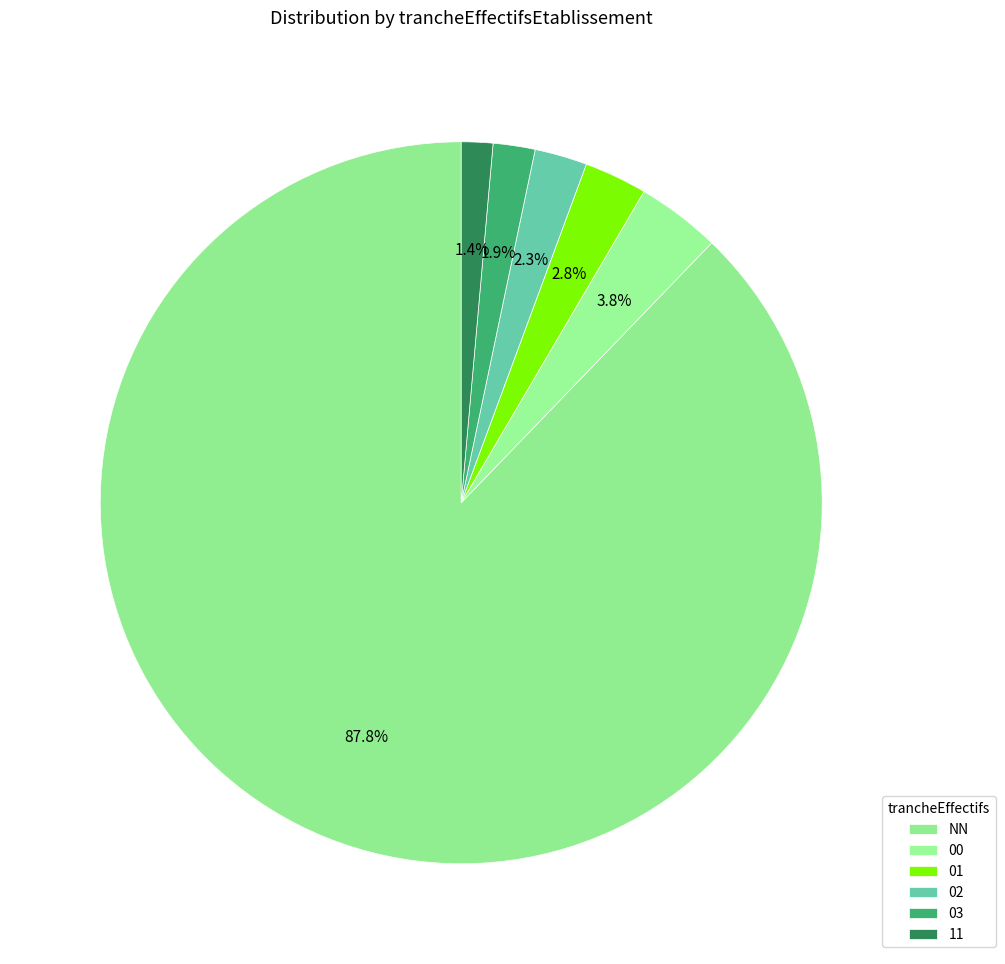

Does 01 account for over 50% of the chart?

No